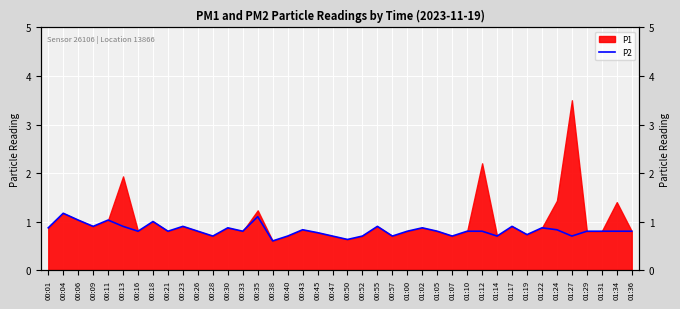

Between 00:26 and 00:09, which is larger?

00:09